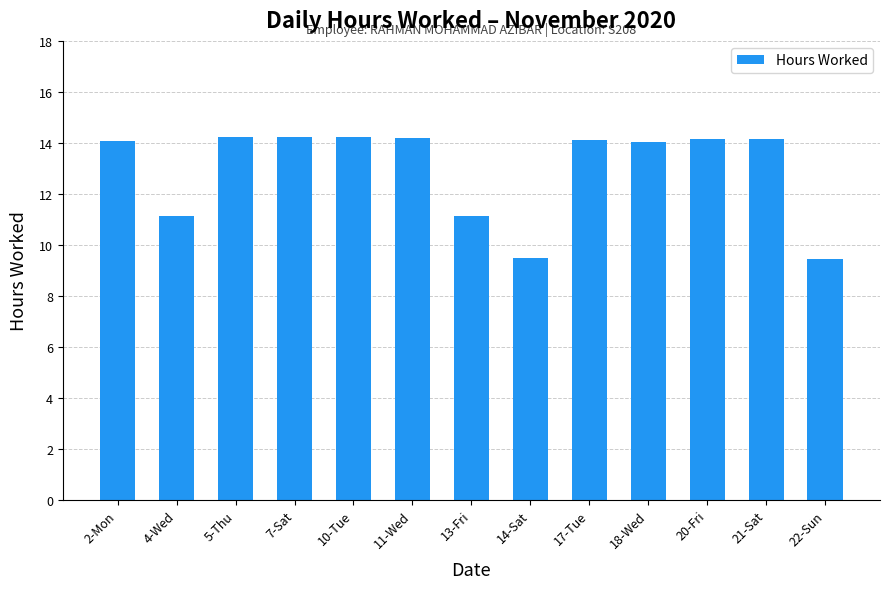

The chart shows a value of 14.1 at 2-Mon. True or false?

True